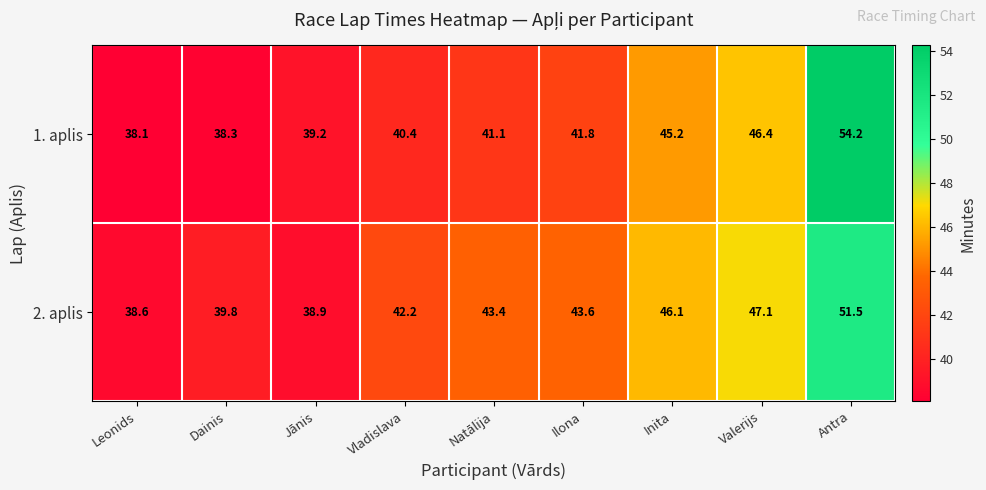

What value does the 1. aplis series have at Inita?

45.2